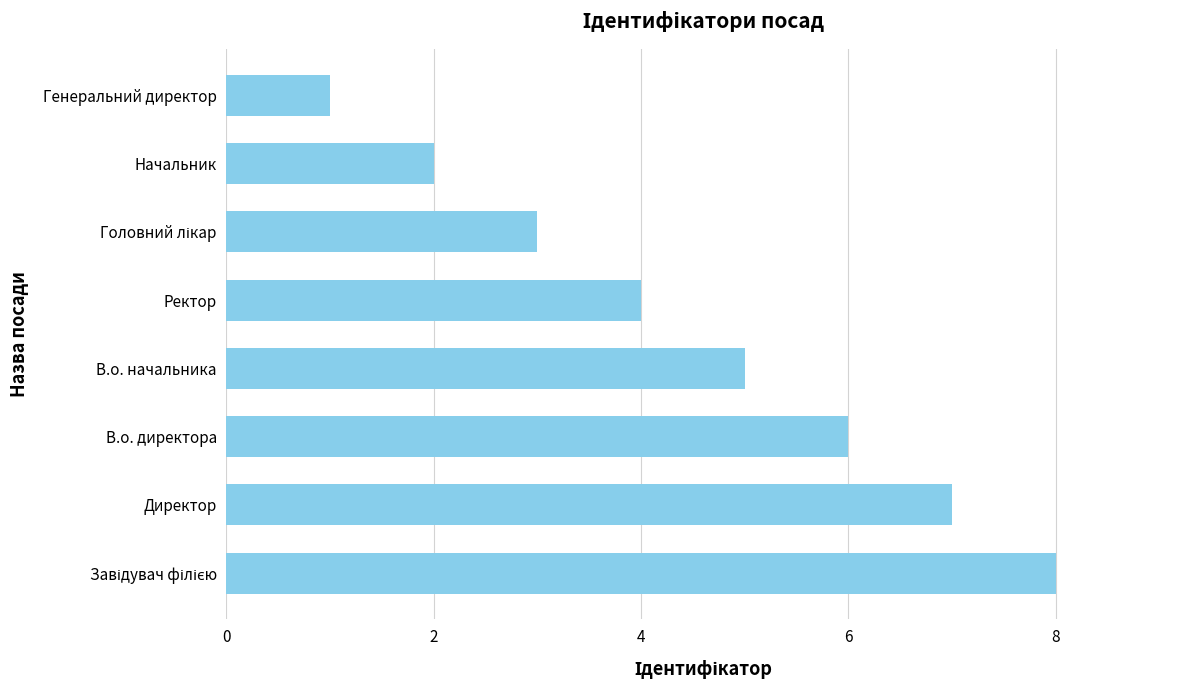

Which has a higher value, Ректор or Генеральний директор?

Ректор